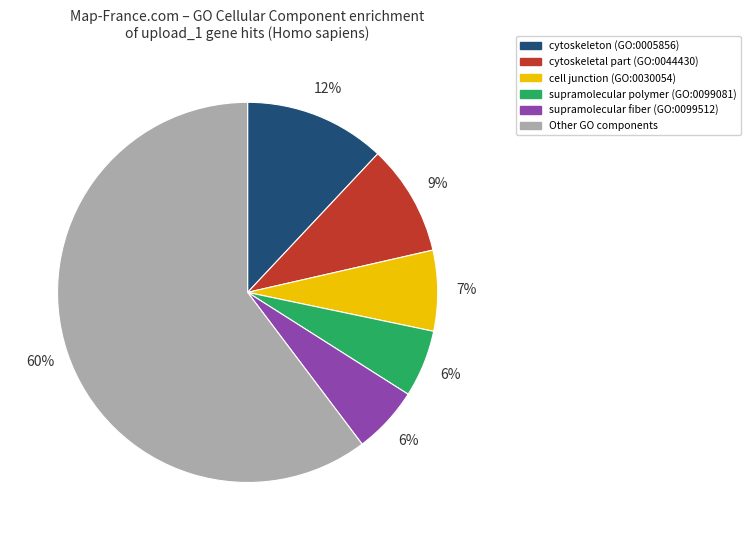

Is it true that supramolecular polymer (GO:0099081) is 12% of the pie?

False